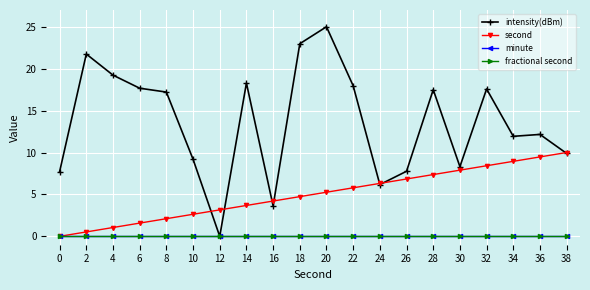

Does the chart have visible grid lines?

Yes